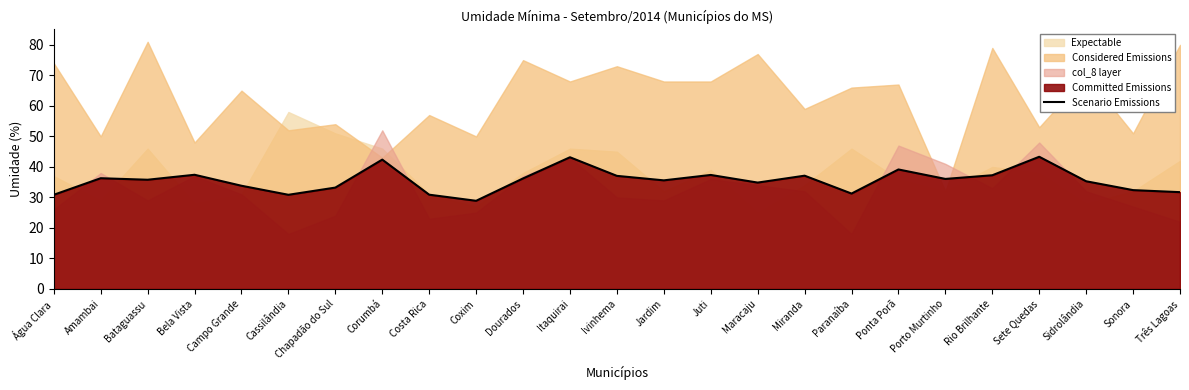

True or false: the data shows 9.5 at Itaquirai.

False